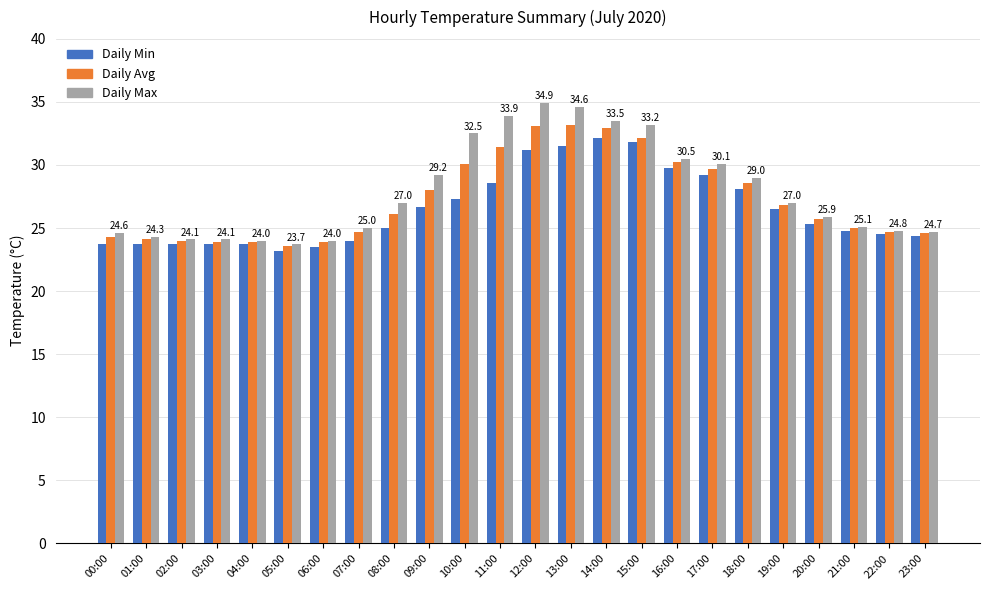

Where does the Daily Avg series first go above 26?

08:00